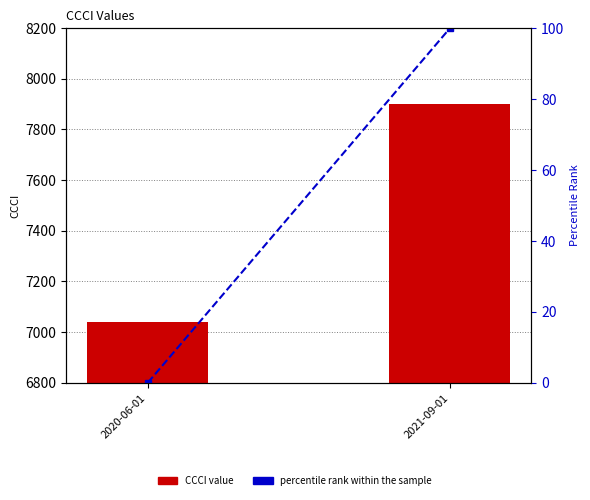

At 2020-06-01, list the series in order from smallest to largest.

percentile rank within the sample, CCCI value